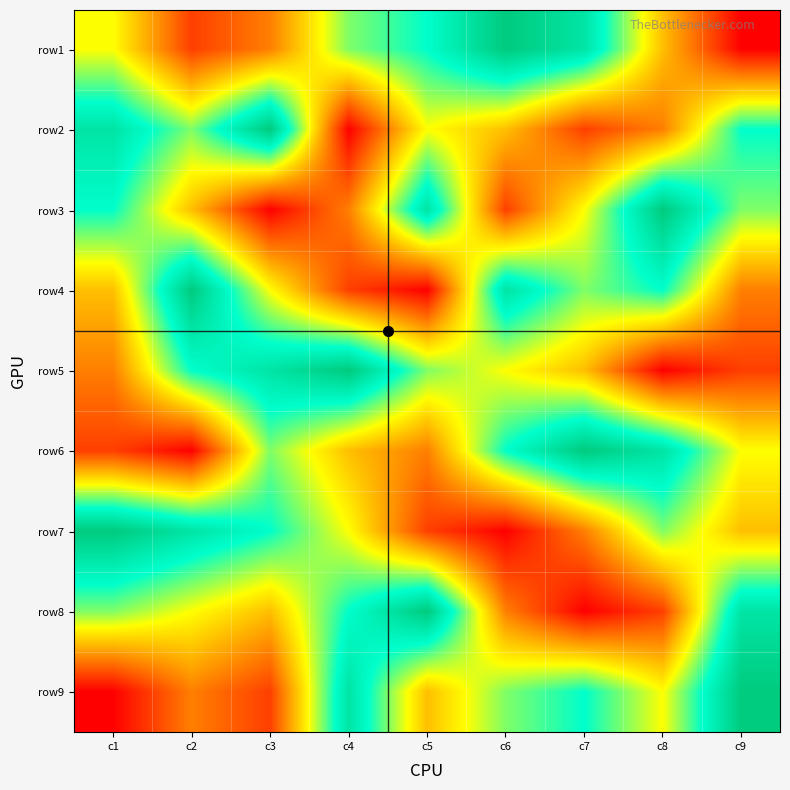

At which category is the sum across all series the highest?

c1